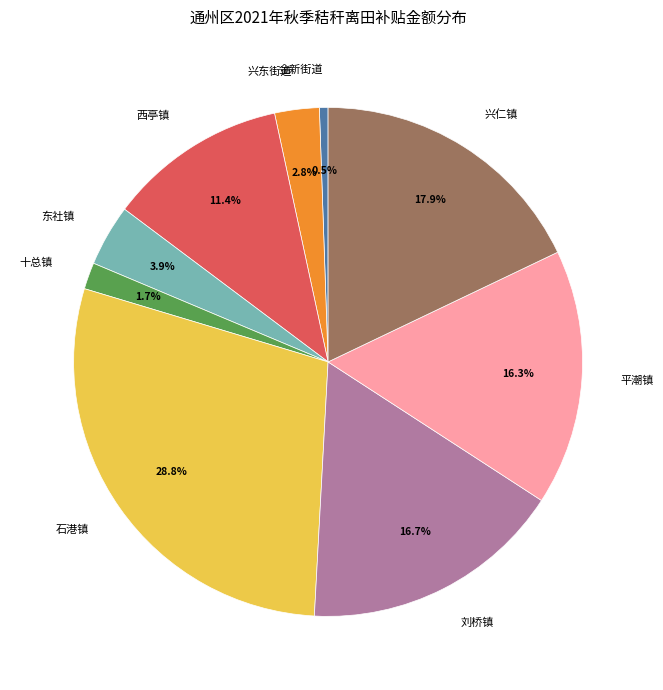

Do 十总镇 and 平潮镇 together represent more than half of the pie?

No